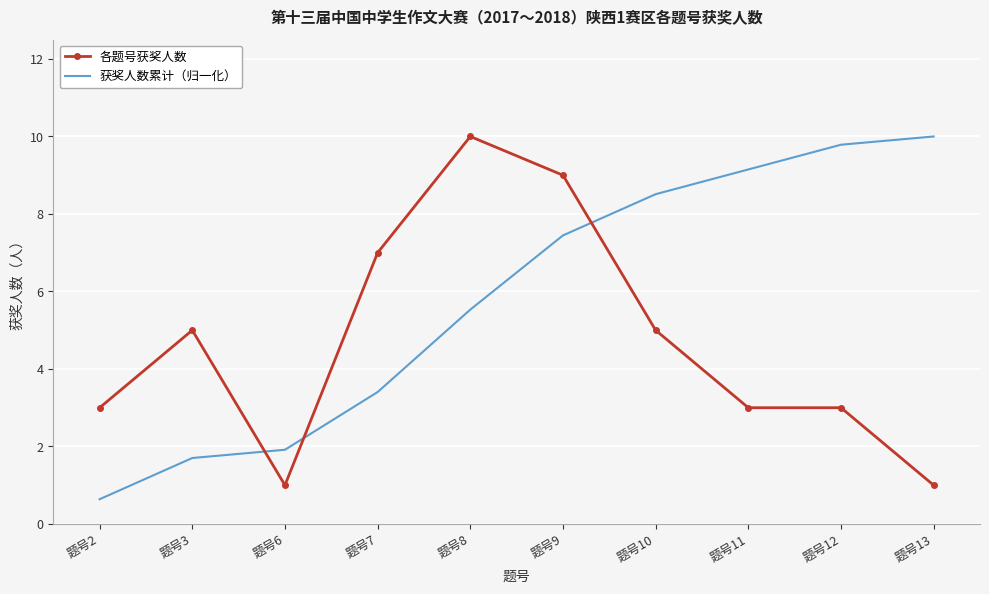

Reading left to right, what are all the values shown in this chart?

各题号获奖人数: 3.0	5.0	1.0	7.0	10.0	9.0	5.0	3.0	3.0	1.0
获奖人数累计（归一化）: 0.6	1.7	1.9	3.4	5.5	7.4	8.5	9.1	9.8	10.0